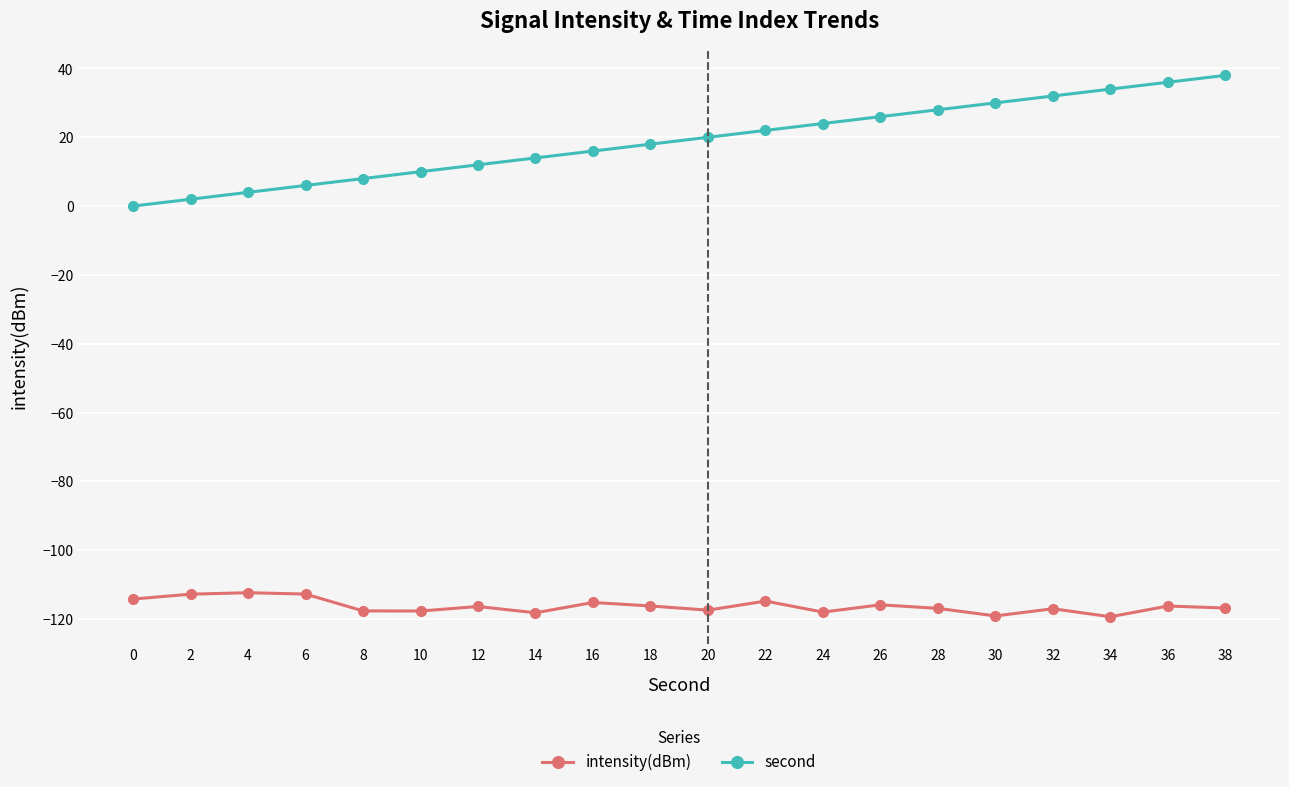

What is the difference between the highest and lowest values at 16?

131.2